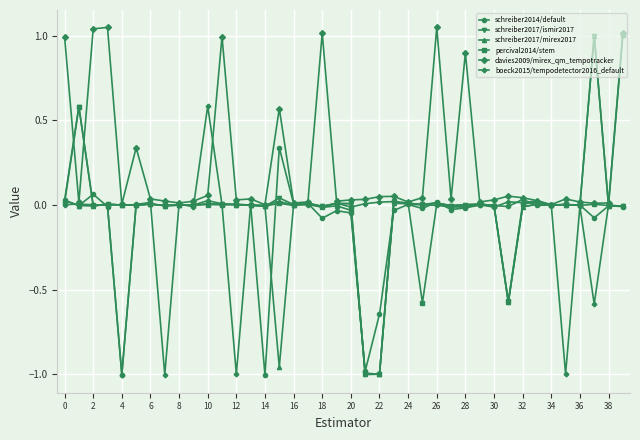

True or false: davies2009/mirex_qm_tempotracker has more than 1 interior local peaks.

True